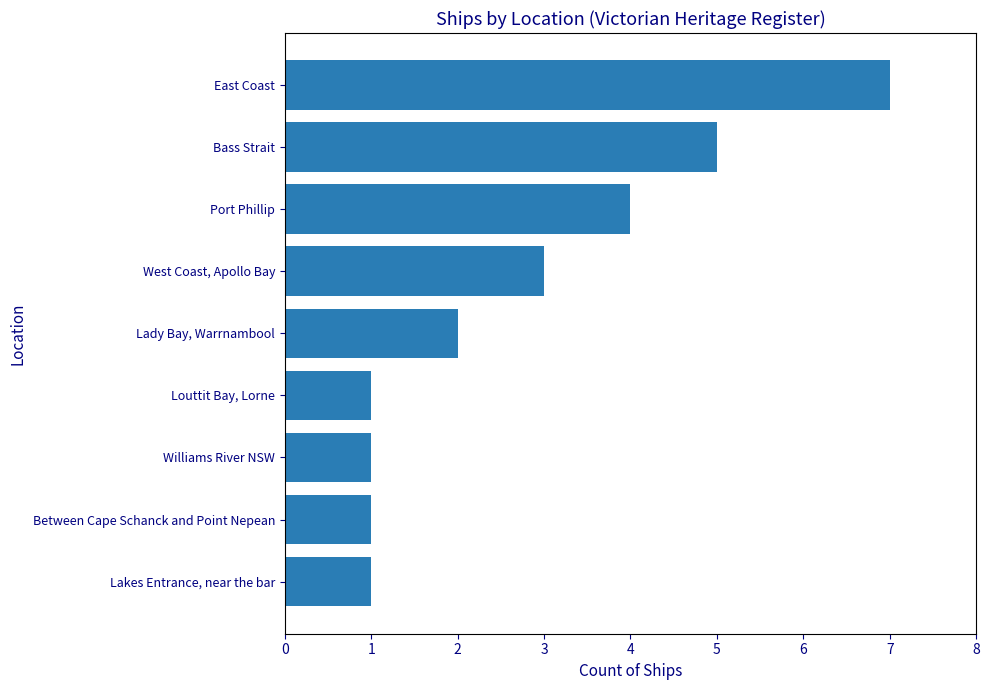

What is the difference between the values at Louttit Bay, Lorne and East Coast?

6